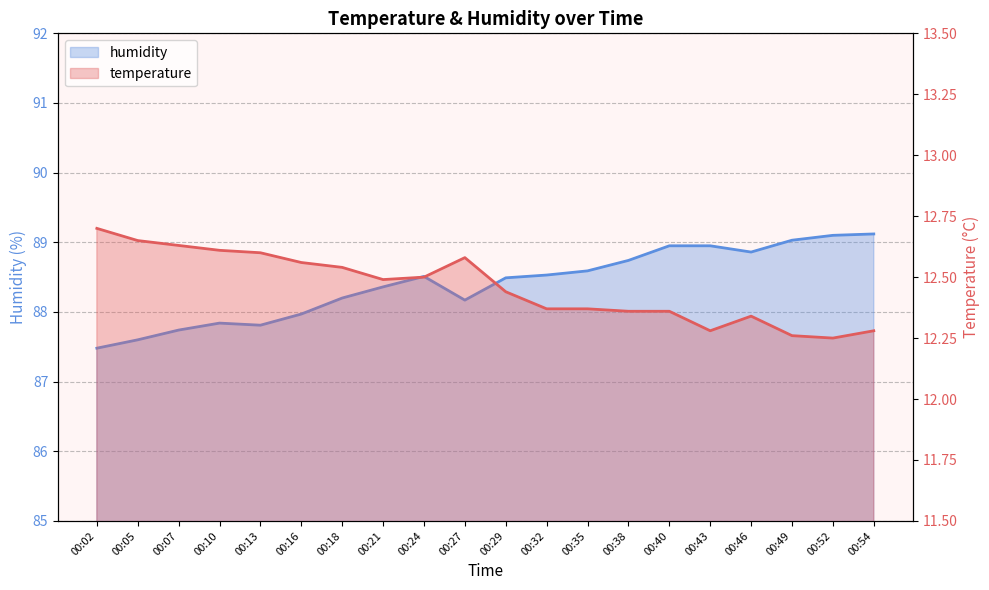

Reading left to right, transcribe all the data shown in this chart.

humidity: 87.5	87.6	87.7	87.8	87.8	88.0	88.2	88.4	88.5	88.2	88.5	88.5	88.6	88.7	89.0	89.0	88.9	89.0	89.1	89.1
temperature: 12.7	12.7	12.6	12.6	12.6	12.6	12.5	12.5	12.5	12.6	12.4	12.4	12.4	12.4	12.4	12.3	12.3	12.3	12.2	12.3